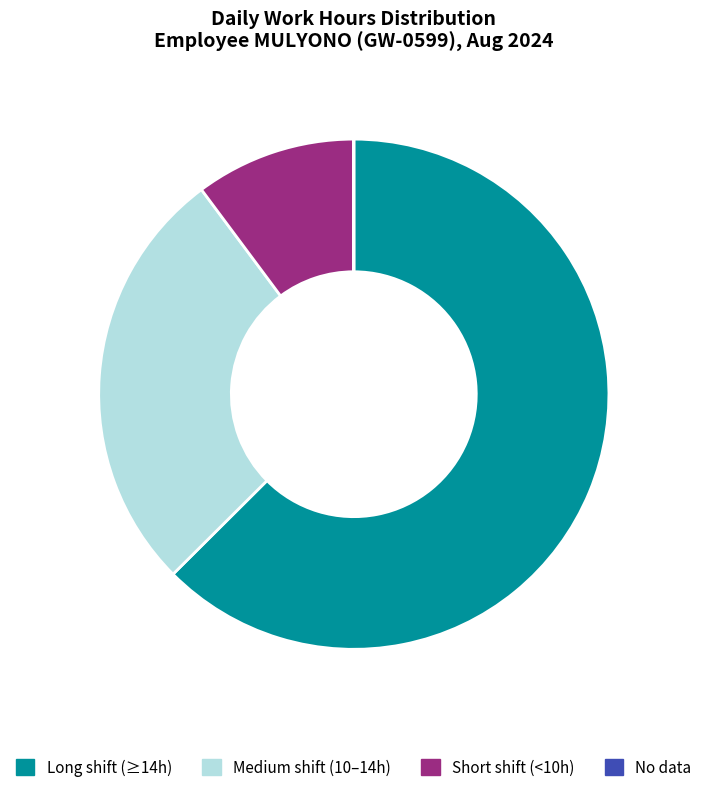

Does any single category account for the majority?

Yes